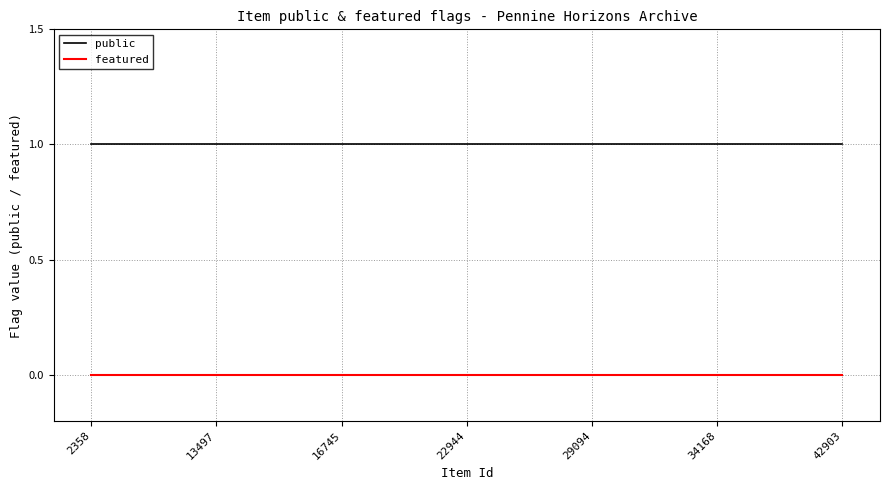

Which series has the largest total across all categories?

public